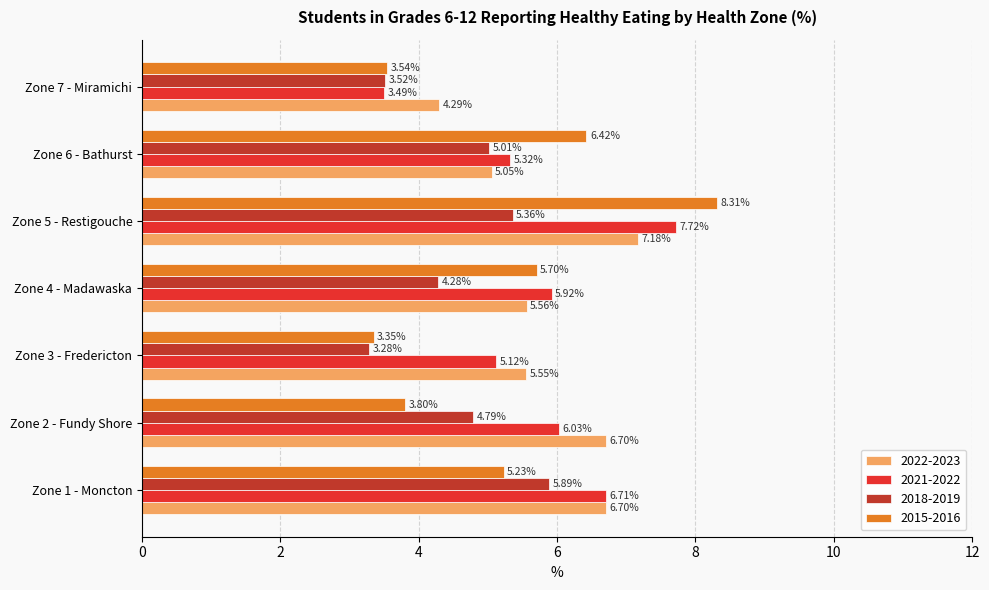

What is the difference between the second highest and minimum values in the 2018-2019 series?

2.1